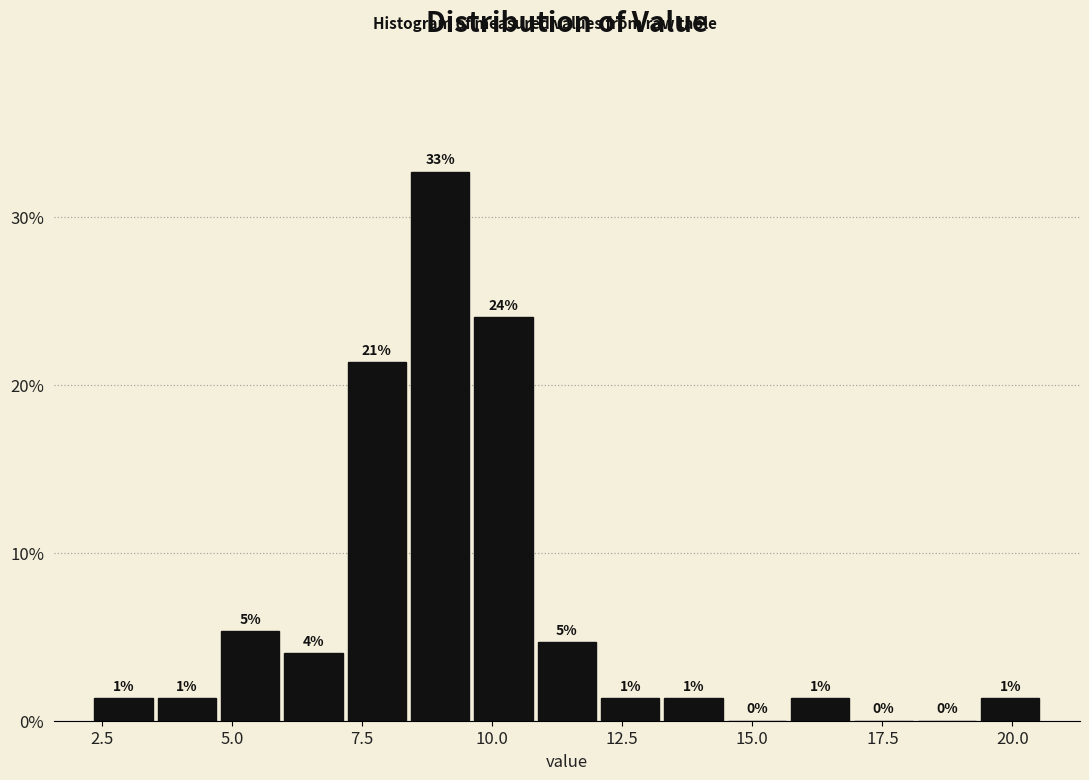

Read against the x-axis, roughly where is the centre of the tallest bar?

9.0